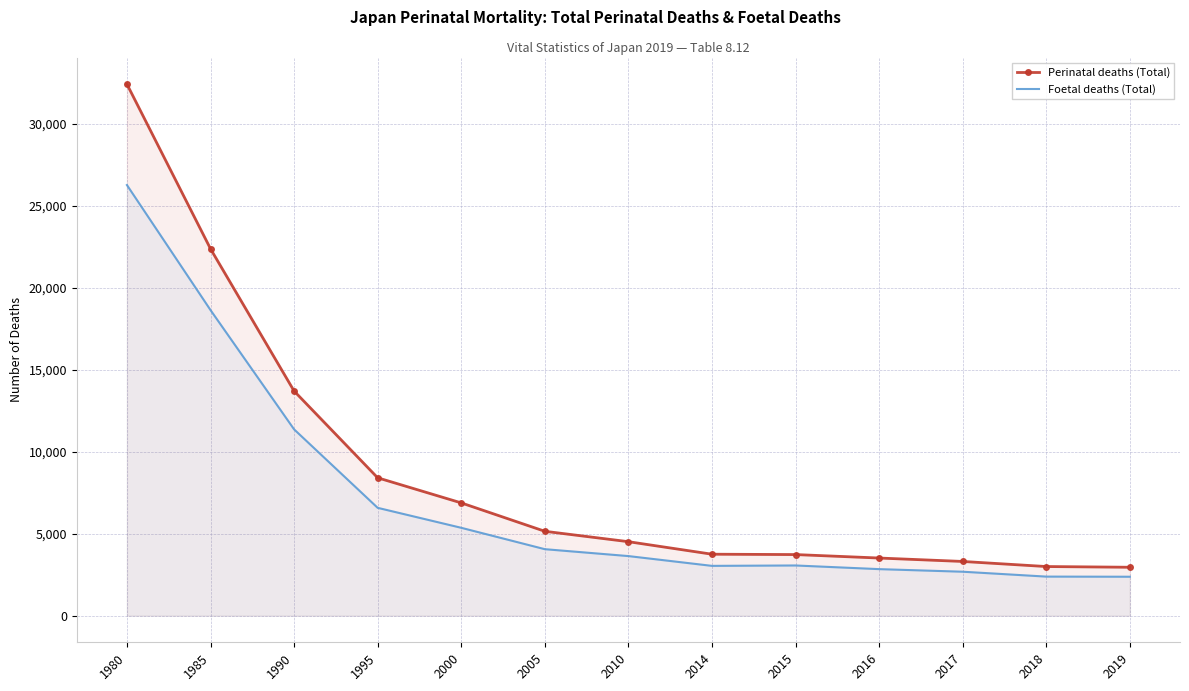

True or false: Foetal deaths (Total) and Perinatal deaths (Total) intersect in this chart.

False